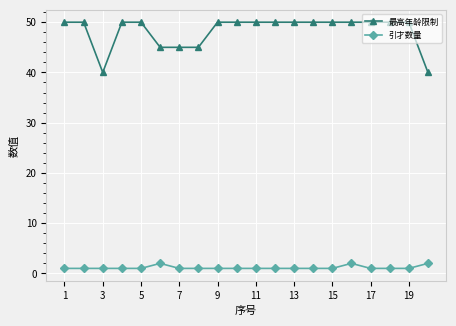

Count the number of categories in the chart.

20